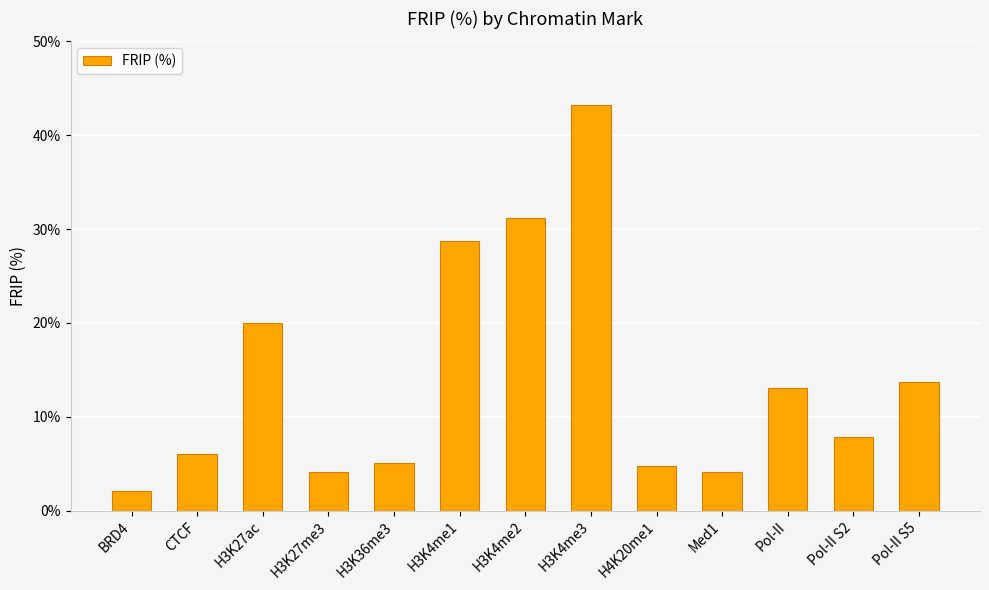

What is the value of the 8th bar from the left?

43.2